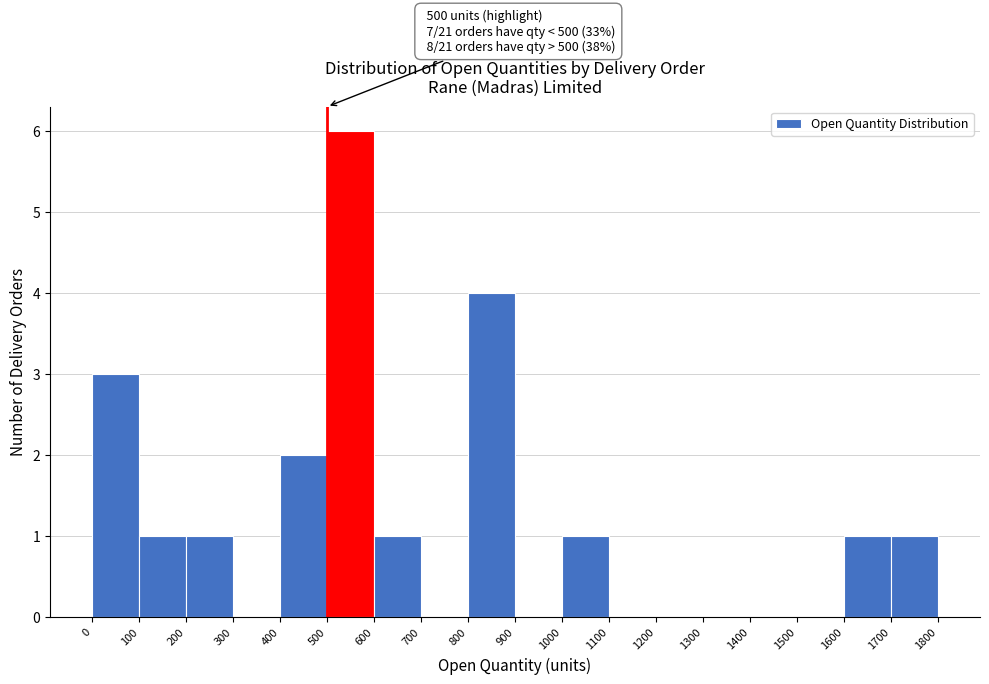

Which range on the x-axis has the tallest bar?

500 to 600